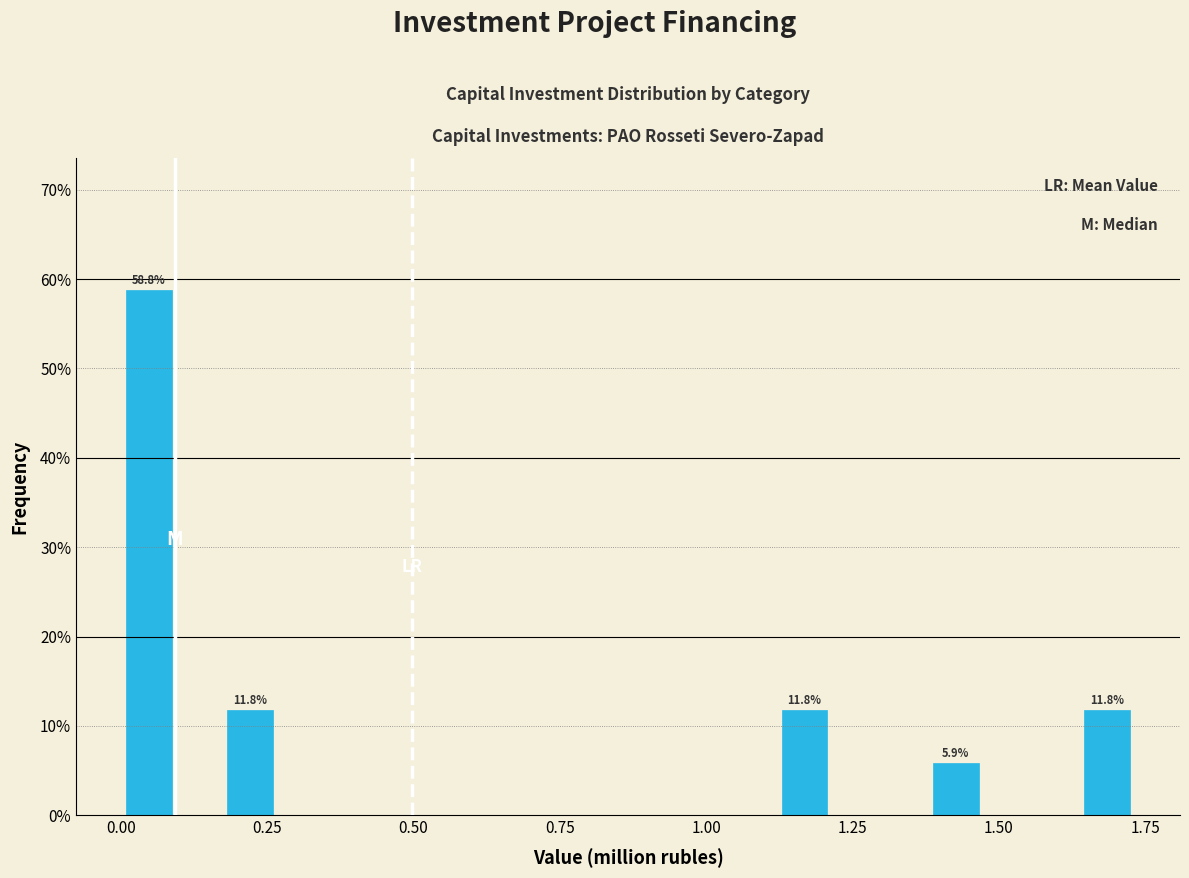

Around what value on the x-axis is the tallest bar? Give the approximate position of its centre, as read against the axis.

0.05